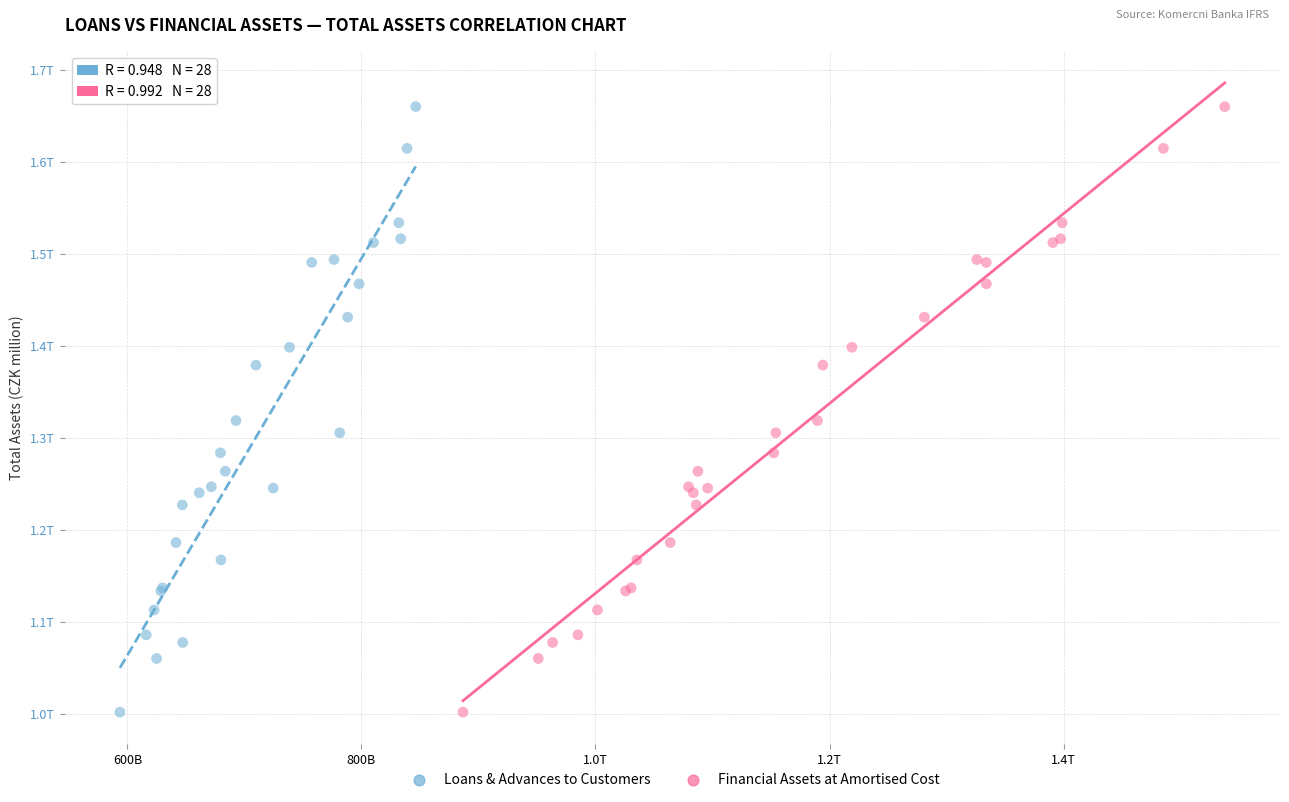

What are all the series names shown in the legend?

Loans & Advances to Customers, Financial Assets at Amortised Cost